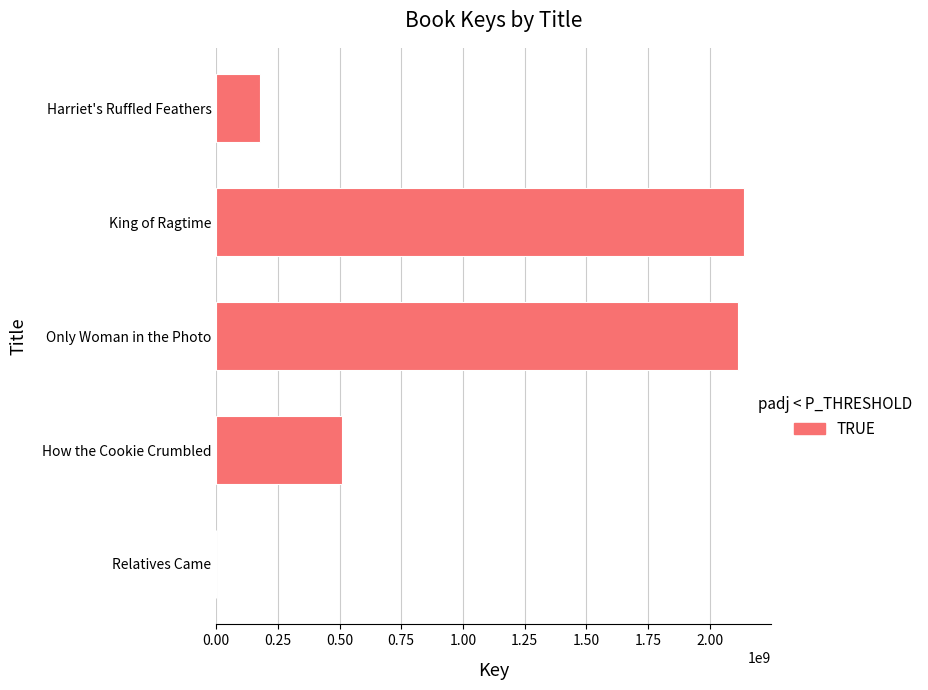

Is it true that the value at King of Ragtime is 3758342456?

False